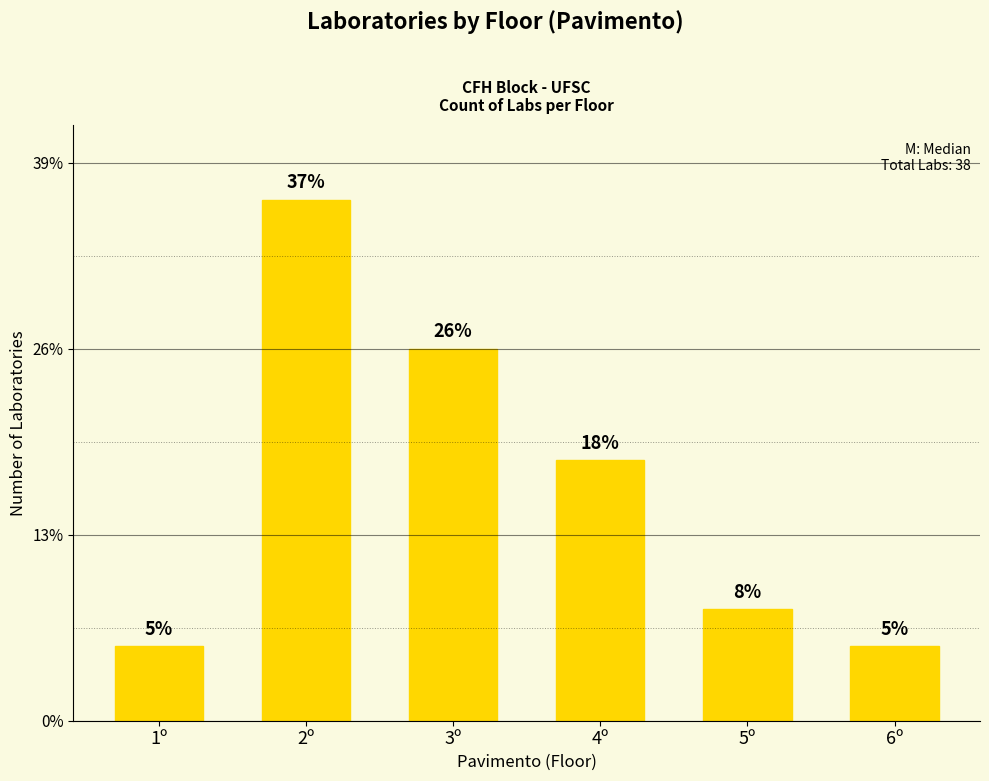

What is the value of the 1st bar from the left?

2